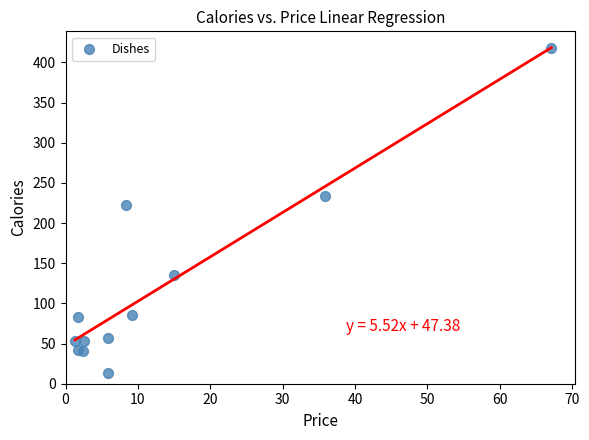

What Y value in the scatter plot is closest to 215?

222.6